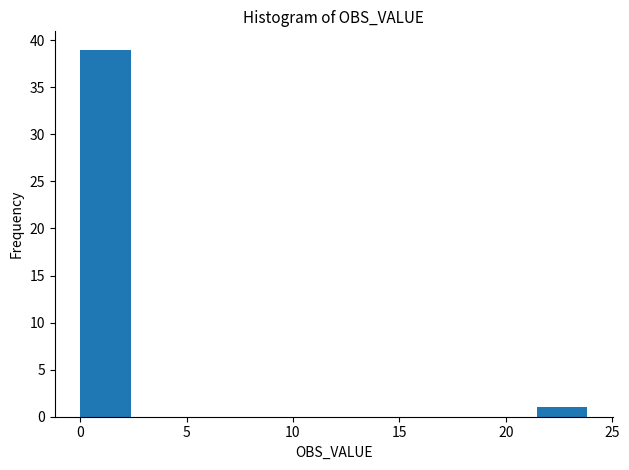

Reading left to right, list every bar in this chart as the range it spans on the x-axis followed by its height. Neither the bar edges nor the heights are printed on the chart, so give them approximately, as read against the axes.

0.0 to 2.5: 39
2.5 to 5.0: 0
5.0 to 7.0: 0
7.0 to 9.5: 0
9.5 to 12.0: 0
12.0 to 14.5: 0
14.5 to 16.5: 0
16.5 to 19.0: 0
19.0 to 21.5: 0
21.5 to 24.0: 1